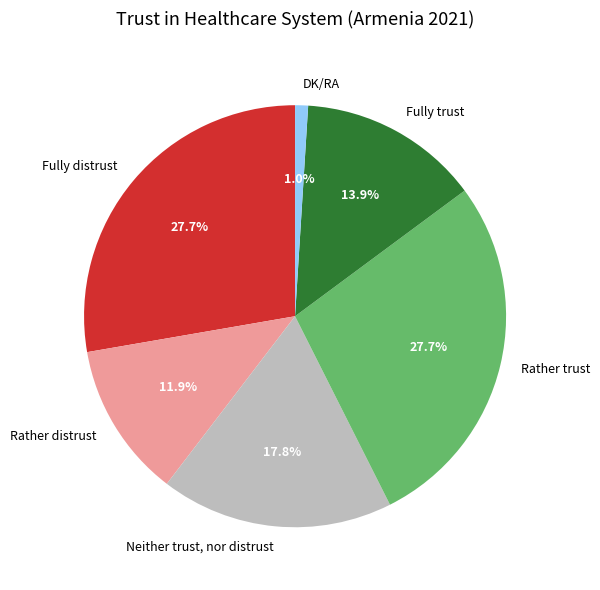

Count the number of slices in the pie.

6